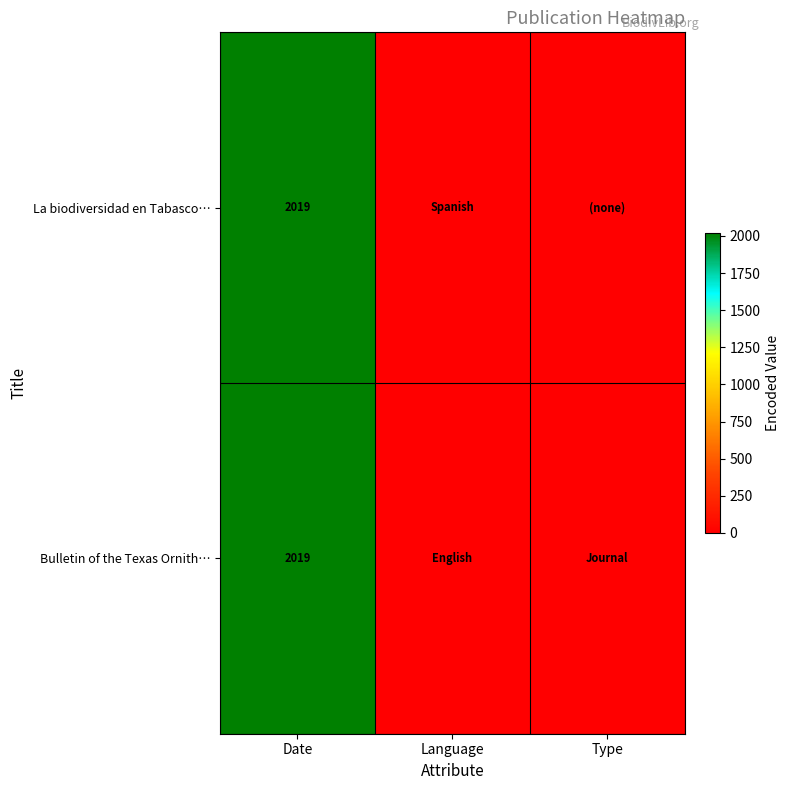

Is it true that Bulletin of the Texas Ornith… equals 2019 at Date?

True